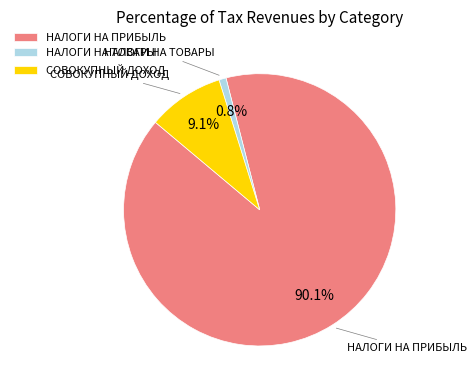

Is there any slice that represents more than half of the pie?

Yes